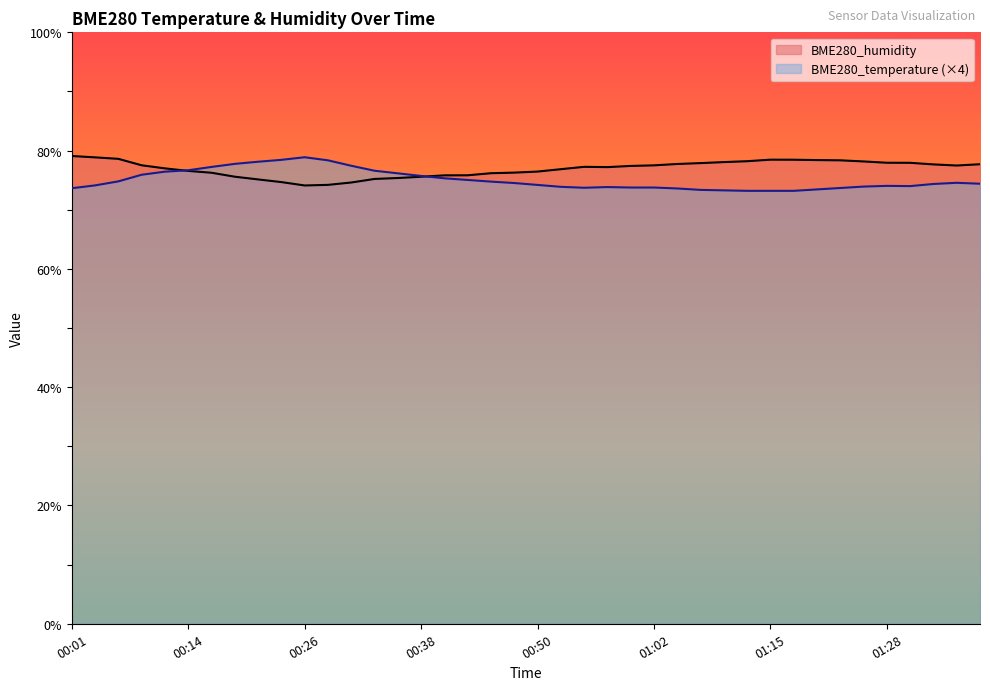

Reading right to left, transcribe all the data shown in this chart.

BME280_temperature: 01:38=74.4	01:35=74.6	01:33=74.4	01:30=74.0	01:28=74.0	01:25=73.9	01:23=73.7	01:20=73.4	01:17=73.2	01:15=73.2	01:12=73.2	01:10=73.3	01:07=73.4	01:05=73.6	01:02=73.8	01:00=73.8	00:58=73.8	00:55=73.7	00:53=73.9	00:50=74.2	00:48=74.5	00:45=74.8	00:43=75.0	00:41=75.3	00:38=75.7	00:36=76.2	00:33=76.6	00:31=77.4	00:28=78.4	00:26=78.9	00:23=78.4	00:21=78.1	00:19=77.8	00:16=77.2	00:14=76.7	00:11=76.4	00:09=75.9	00:06=74.8	00:04=74.1	00:01=73.6
BME280_humidity: 01:38=77.7	01:35=77.5	01:33=77.7	01:30=77.9	01:28=78.0	01:25=78.2	01:23=78.4	01:20=78.4	01:17=78.5	01:15=78.5	01:12=78.2	01:10=78.1	01:07=77.9	01:05=77.7	01:02=77.5	01:00=77.4	00:58=77.2	00:55=77.3	00:53=76.9	00:50=76.5	00:48=76.3	00:45=76.2	00:43=75.8	00:41=75.8	00:38=75.6	00:36=75.4	00:33=75.2	00:31=74.6	00:28=74.2	00:26=74.1	00:23=74.7	00:21=75.1	00:19=75.6	00:16=76.3	00:14=76.6	00:11=77.0	00:09=77.5	00:06=78.6	00:04=78.9	00:01=79.1